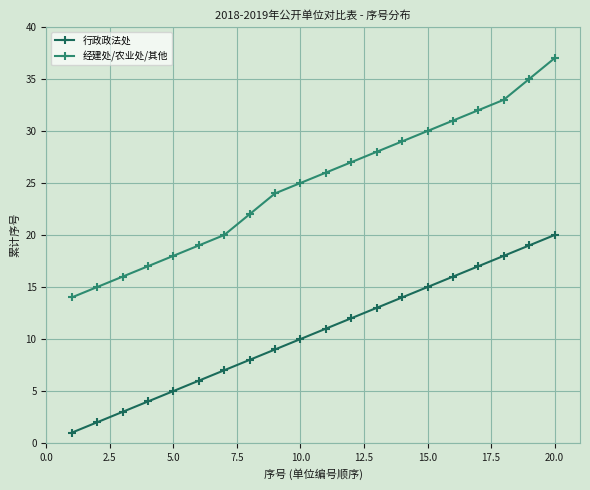

Rank the series by their average value, from highest to lowest.

经建处/农业处/其他, 行政政法处